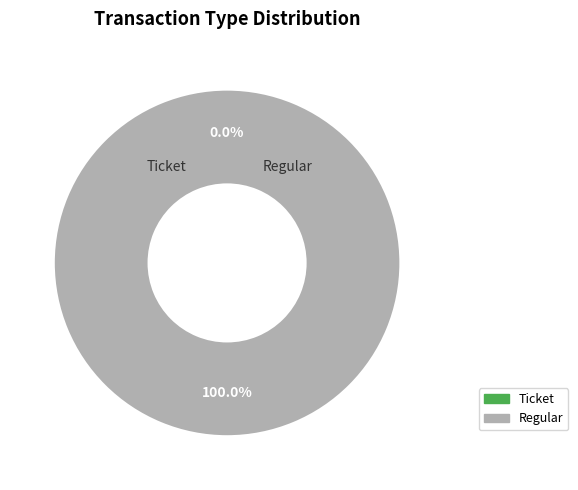

How many slices are in this pie chart?

2